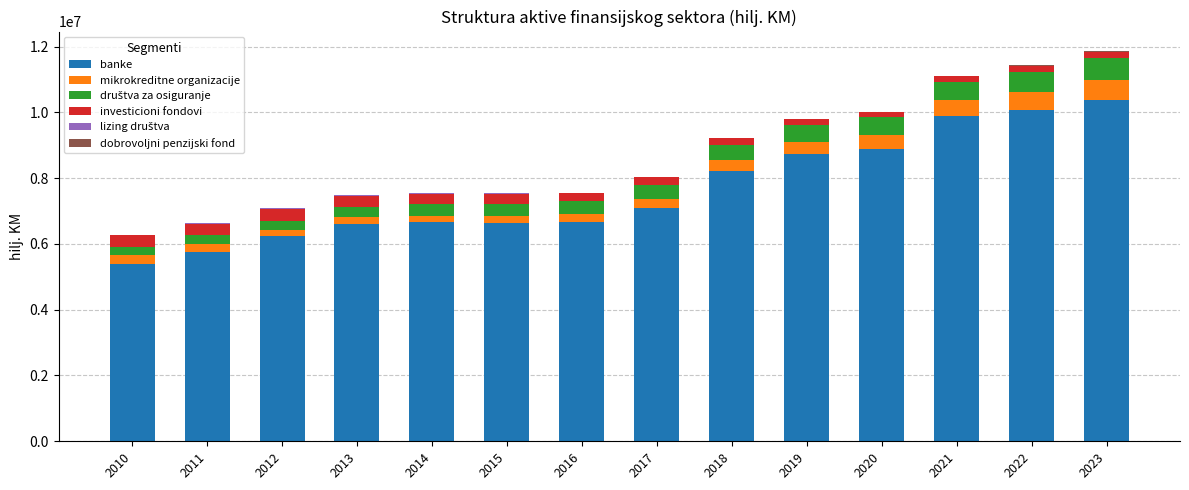

What is the average value of the investicioni fondovi series?

256199